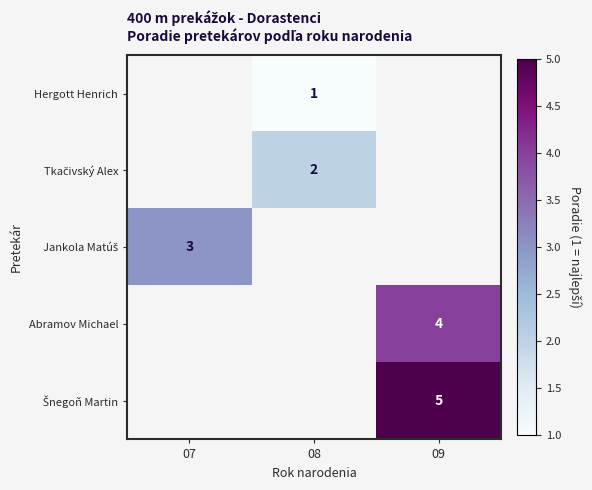

The value of Hergott Henrich at 08 is 1. True or false?

True